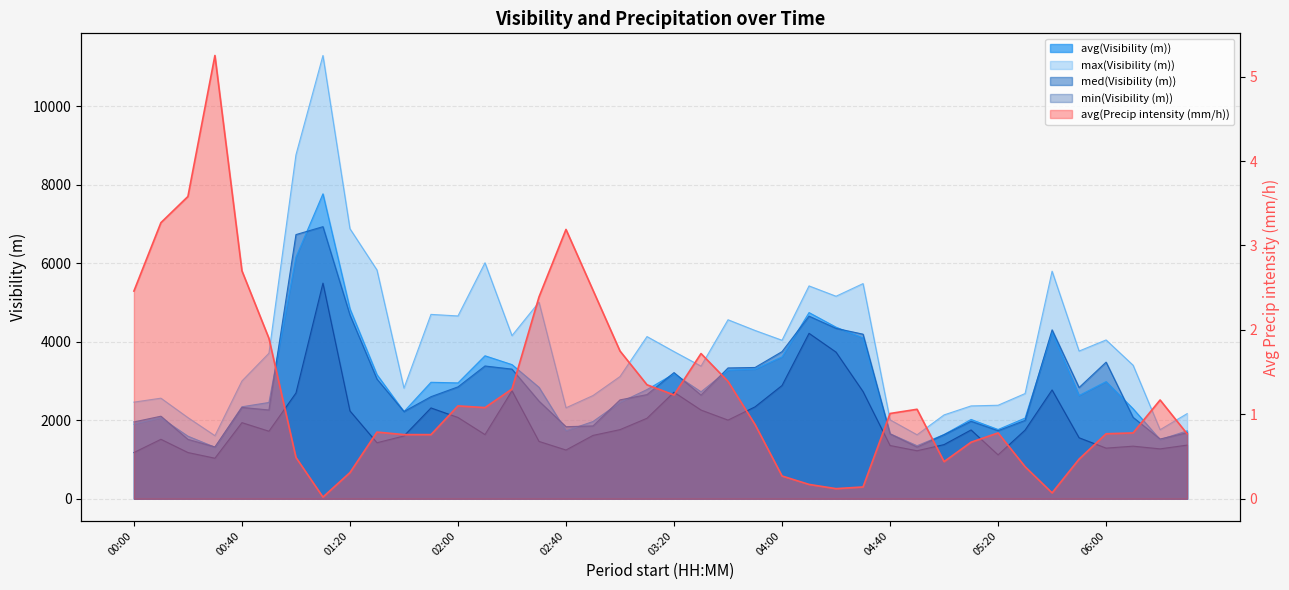

Reading left to right, list all the values displayed in this chart.

avg(Visibility (m)): 00:00=1903.0	00:10=2062.0	00:20=1594.0	00:30=1313.0	00:40=2343.0	00:50=2453.0	01:00=6154.0	01:10=7766.0	01:20=4837.0	01:30=3161.0	01:40=2220.0	01:50=2967.0	02:00=2951.0	02:10=3642.0	02:20=3417.0	02:30=2839.0	02:40=1731.0	02:50=1968.0	03:00=2456.0	03:10=2781.0	03:20=3183.0	03:30=2724.0	03:40=3276.0	03:50=3302.0	04:00=3613.0	04:10=4742.0	04:20=4370.0	04:30=4094.0	04:40=1656.0	04:50=1351.0	05:00=1636.0	05:10=2020.0	05:20=1764.0	05:30=2055.0	05:40=4241.0	05:50=2630.0	06:00=2984.0	06:10=2293.0	06:20=1507.0	06:30=1729.0
max(Visibility (m)): 00:00=2461.0	00:10=2562.0	00:20=2067.0	00:30=1607.0	00:40=3000.0	00:50=3707.0	01:00=8759.0	01:10=11289.0	01:20=6878.0	01:30=5827.0	01:40=2818.0	01:50=4696.0	02:00=4656.0	02:10=6010.0	02:20=4155.0	02:30=5008.0	02:40=2317.0	02:50=2629.0	03:00=3113.0	03:10=4131.0	03:20=3749.0	03:30=3378.0	03:40=4559.0	03:50=4287.0	04:00=4037.0	04:10=5421.0	04:20=5158.0	04:30=5480.0	04:40=2011.0	04:50=1630.0	05:00=2136.0	05:10=2365.0	05:20=2382.0	05:30=2680.0	05:40=5796.0	05:50=3762.0	06:00=4045.0	06:10=3401.0	06:20=1759.0	06:30=2168.0
med(Visibility (m)): 00:00=1957.0	00:10=2103.0	00:20=1513.0	00:30=1320.0	00:40=2327.0	00:50=2261.0	01:00=6728.0	01:10=6930.0	01:20=4680.0	01:30=3049.0	01:40=2222.0	01:50=2600.0	02:00=2850.0	02:10=3382.0	02:20=3302.0	02:30=2487.0	02:40=1836.0	02:50=1855.0	03:00=2519.0	03:10=2653.0	03:20=3214.0	03:30=2641.0	03:40=3332.0	03:50=3344.0	04:00=3748.0	04:10=4651.0	04:20=4340.0	04:30=4192.0	04:40=1654.0	04:50=1317.0	05:00=1633.0	05:10=1974.0	05:20=1734.0	05:30=1996.0	05:40=4303.0	05:50=2833.0	06:00=3480.0	06:10=2074.0	06:20=1522.0	06:30=1682.0
min(Visibility (m)): 00:00=1178.0	00:10=1515.0	00:20=1178.0	00:30=1033.0	00:40=1939.0	00:50=1721.0	01:00=2693.0	01:10=5492.0	01:20=2238.0	01:30=1427.0	01:40=1600.0	01:50=2314.0	02:00=2071.0	02:10=1635.0	02:20=2751.0	02:30=1461.0	02:40=1242.0	02:50=1614.0	03:00=1761.0	03:10=2051.0	03:20=2714.0	03:30=2260.0	03:40=2004.0	03:50=2341.0	04:00=2885.0	04:10=4214.0	04:20=3735.0	04:30=2731.0	04:40=1357.0	04:50=1223.0	05:00=1380.0	05:10=1753.0	05:20=1119.0	05:30=1749.0	05:40=2772.0	05:50=1554.0	06:00=1290.0	06:10=1340.0	06:20=1271.0	06:30=1367.0
avg(Precip intensity (mm/h)): 00:00=2.5	00:10=3.3	00:20=3.6	00:30=5.2	00:40=2.7	00:50=1.9	01:00=0.5	01:10=0.0	01:20=0.3	01:30=0.8	01:40=0.8	01:50=0.8	02:00=1.1	02:10=1.1	02:20=1.3	02:30=2.4	02:40=3.2	02:50=2.5	03:00=1.8	03:10=1.4	03:20=1.2	03:30=1.7	03:40=1.4	03:50=0.9	04:00=0.3	04:10=0.2	04:20=0.1	04:30=0.1	04:40=1.0	04:50=1.1	05:00=0.4	05:10=0.7	05:20=0.8	05:30=0.4	05:40=0.1	05:50=0.5	06:00=0.8	06:10=0.8	06:20=1.2	06:30=0.8